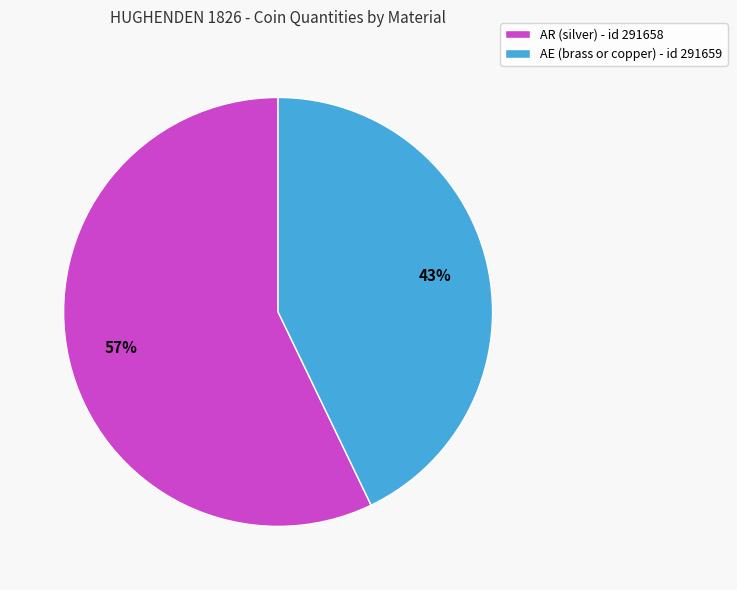

What percentage is the AR (silver) - id 291658 slice, to the nearest percent?

57%